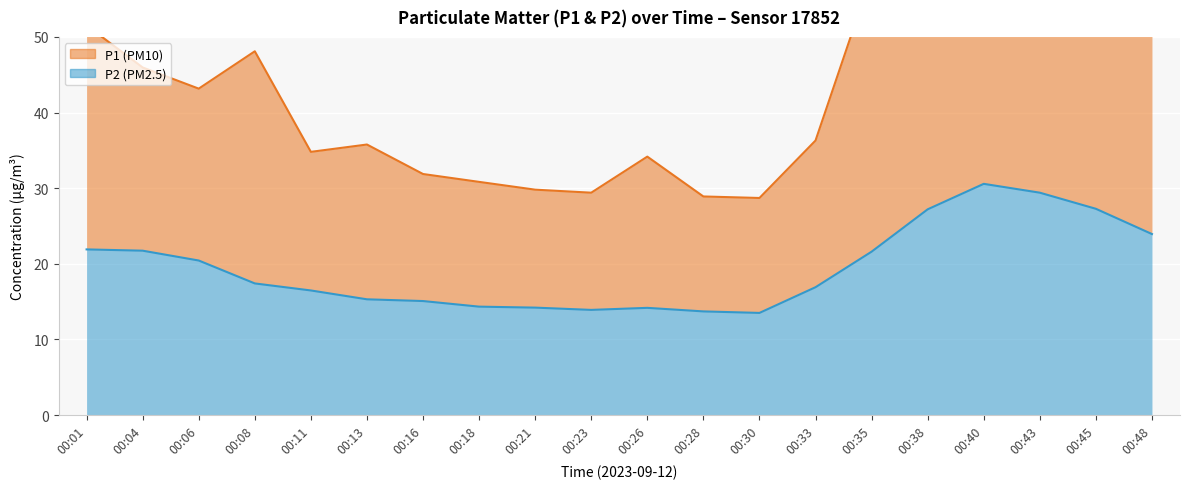

What is the difference between the maximum and minimum values in the P2 series?

17.1